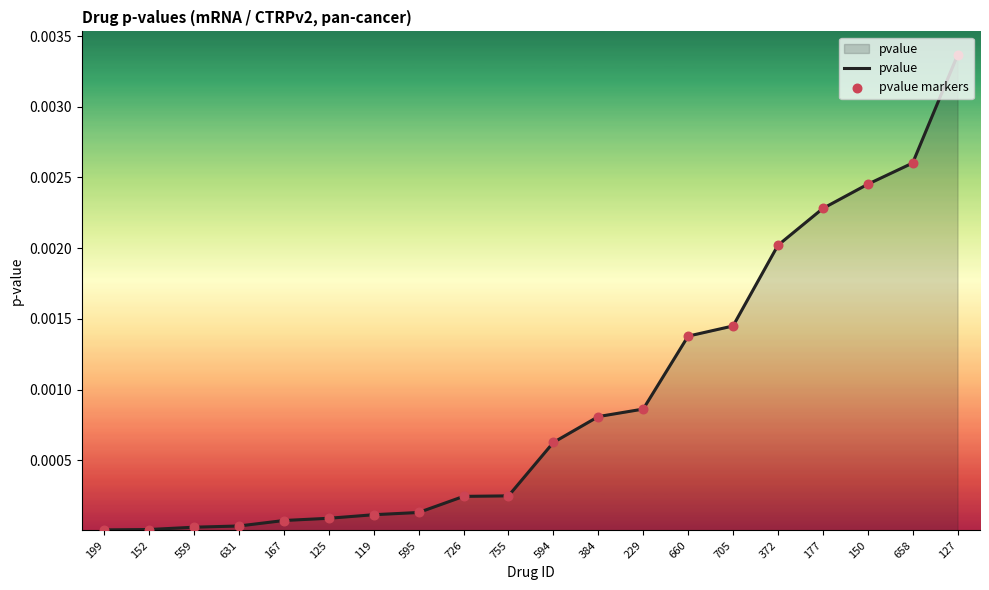

Is it true that the value at 384 is 0.0?

True